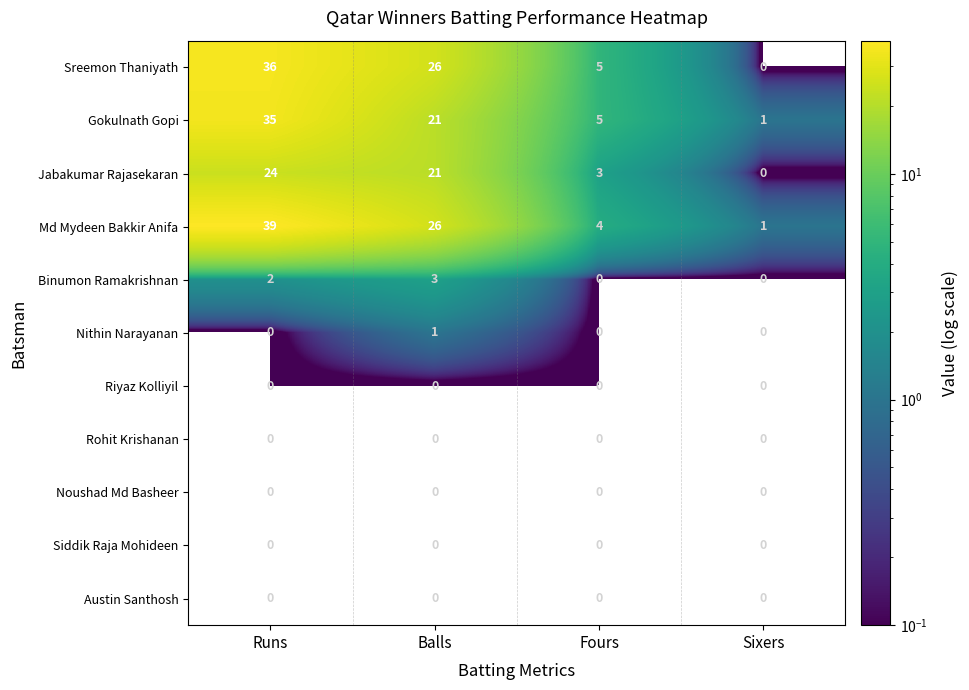

Which category has the highest value in the Md Mydeen Bakkir Anifa series?

Runs